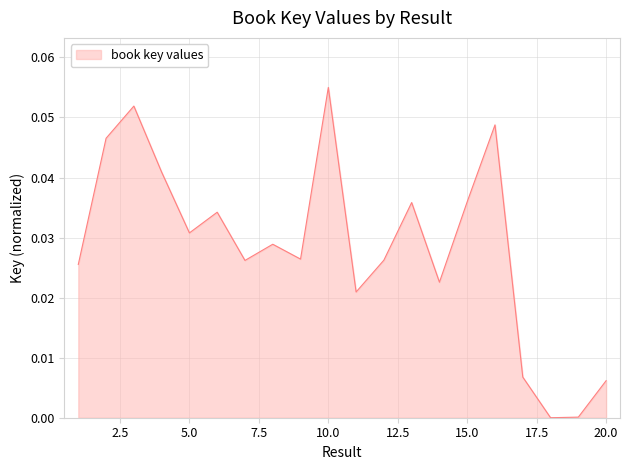

True or false: the data has more than 1 interior local peaks.

True